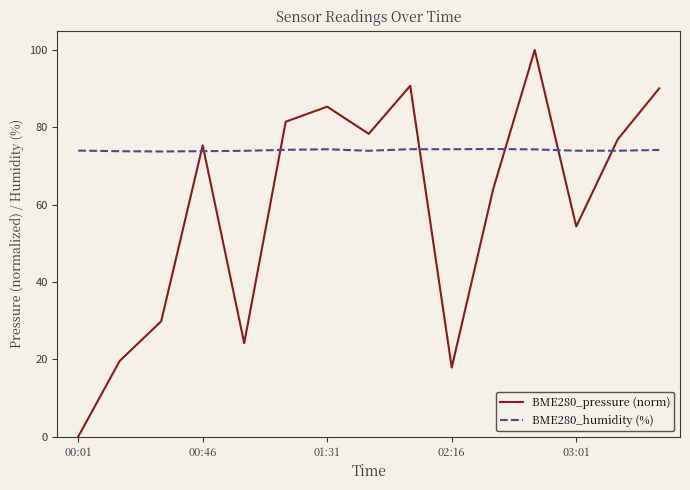

How many interior local peaks does the BME280_pressure (norm) series have?

4